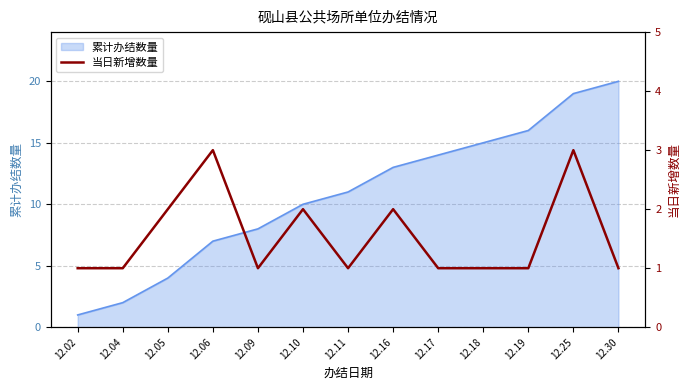

Which has a higher value, 12.05 or 12.04?

12.05